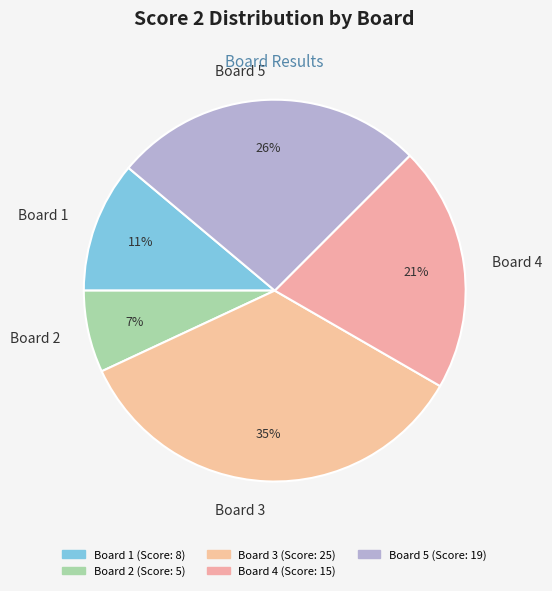

To the nearest percent, what is the average slice percentage?

20%